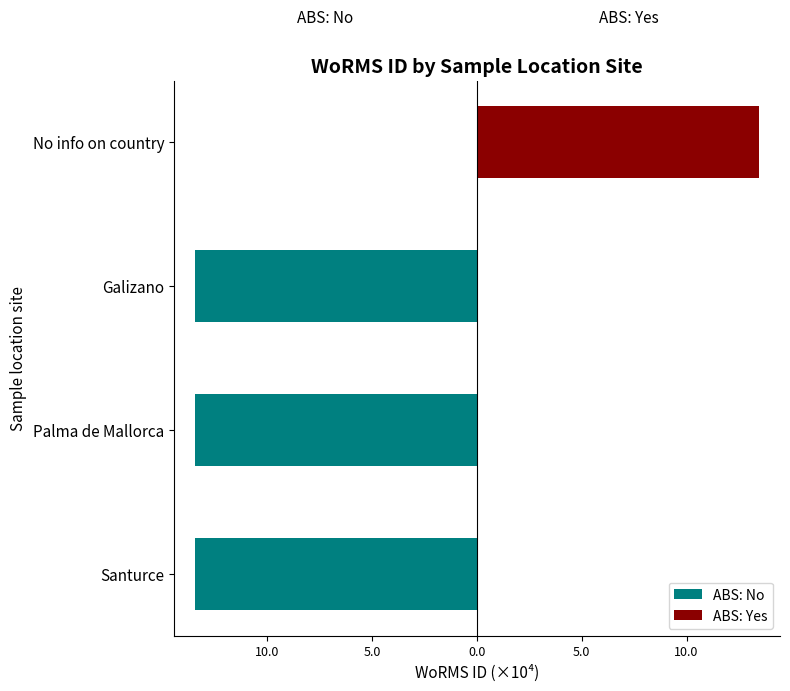

What is the difference between the maximum and minimum values in the ABS: Yes series?

13.5